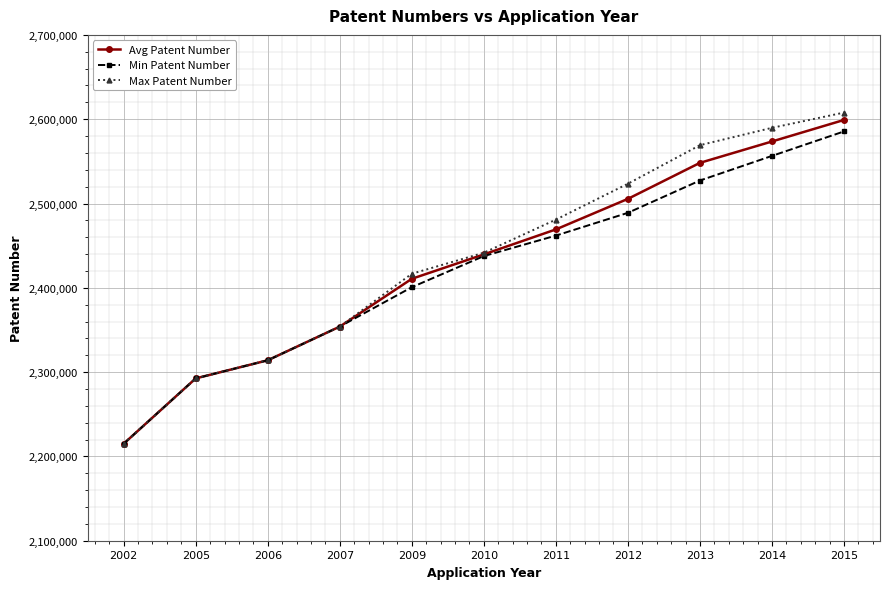

The value of Max Patent Number at 2002 is 3925109. True or false?

False